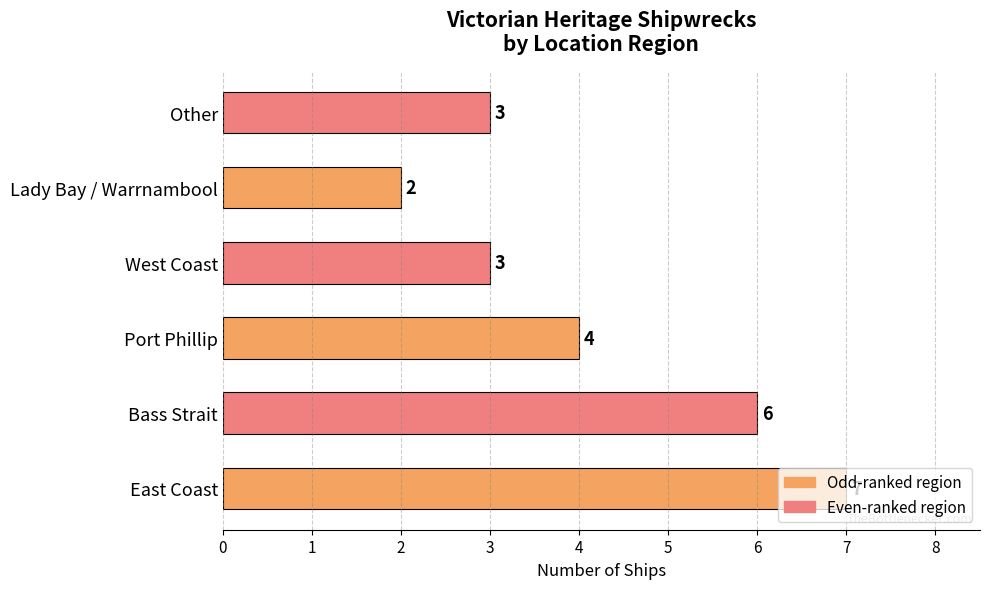

The chart shows a value of 6 at Bass Strait. True or false?

True